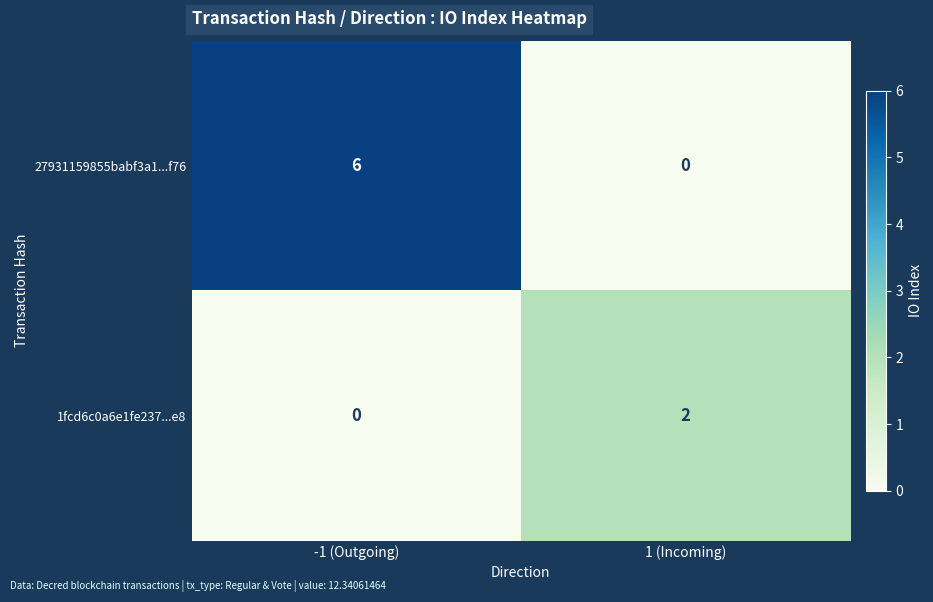

At which category is the sum across all series the highest?

-1 (Outgoing)